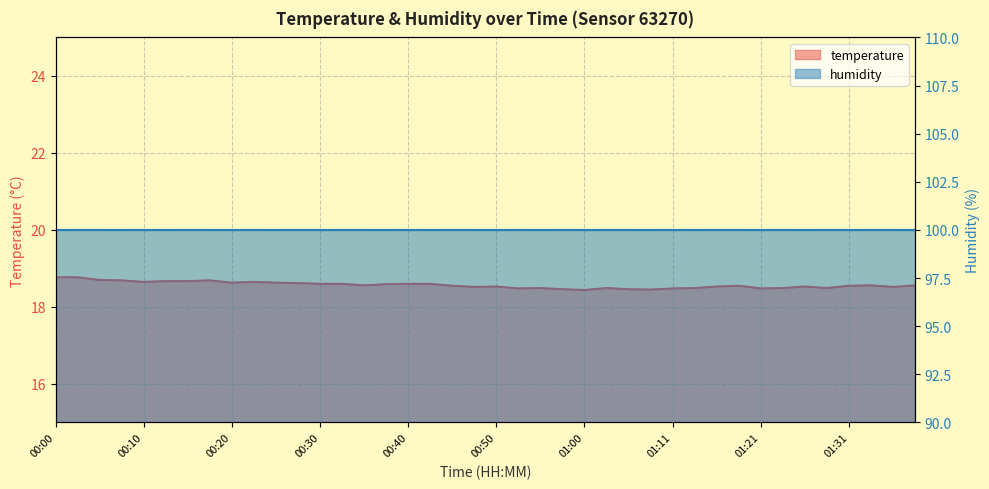

Count the values in the range 18 to 19.

40